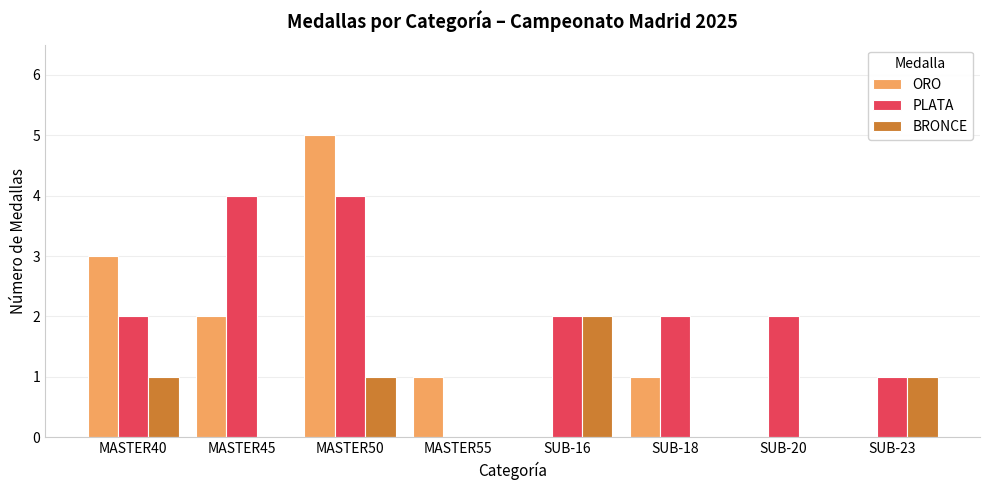

What is the difference between the PLATA values at MASTER45 and MASTER55?

4